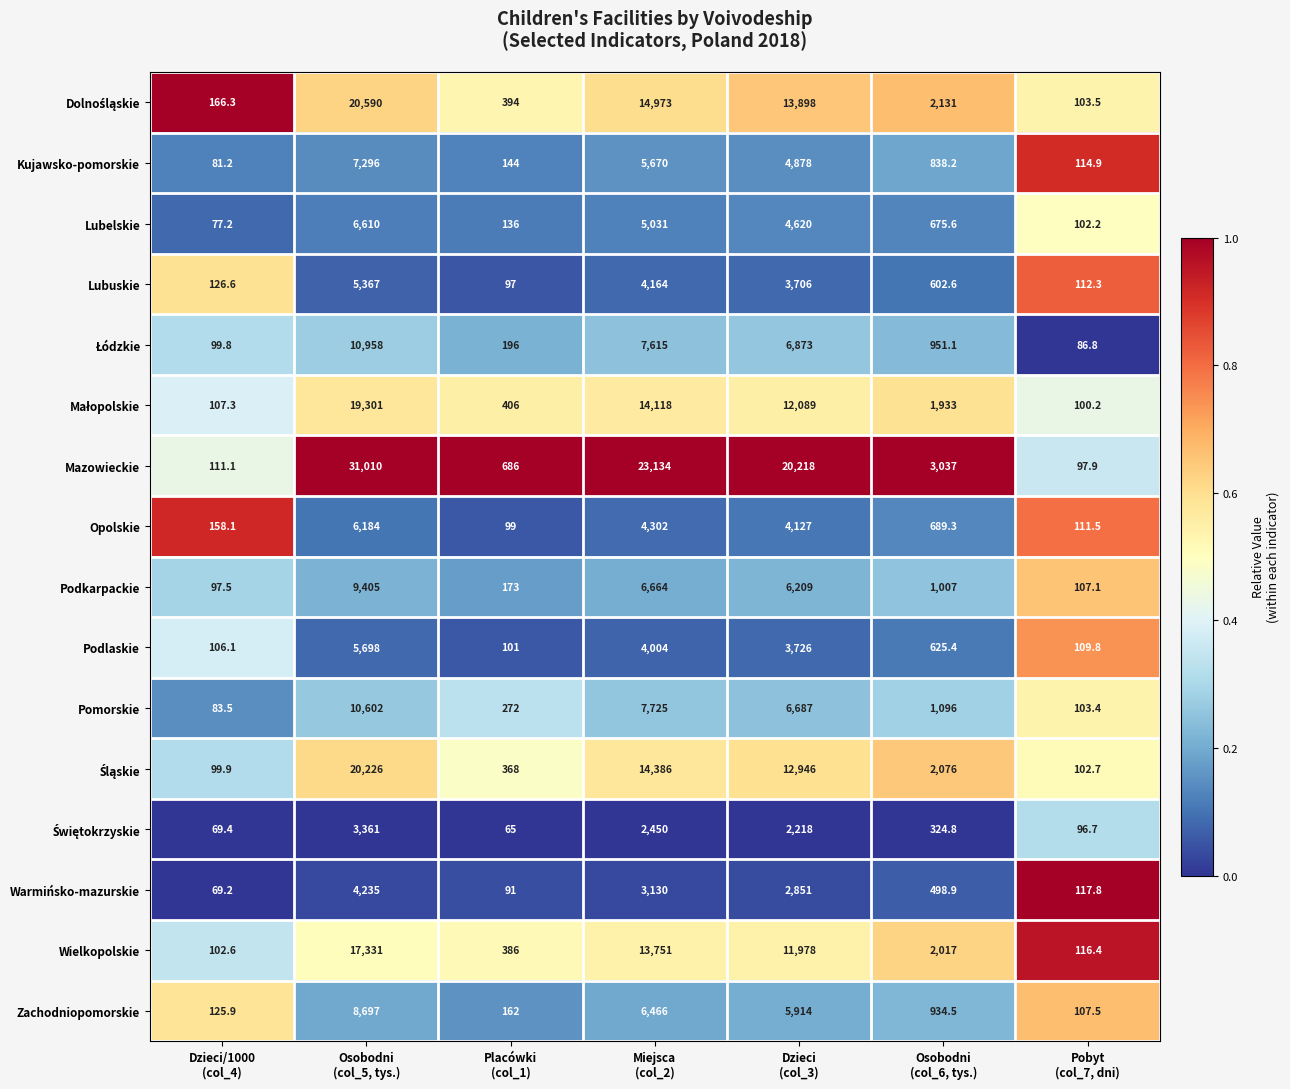

Which series has the widest spread of values?

Mazowieckie